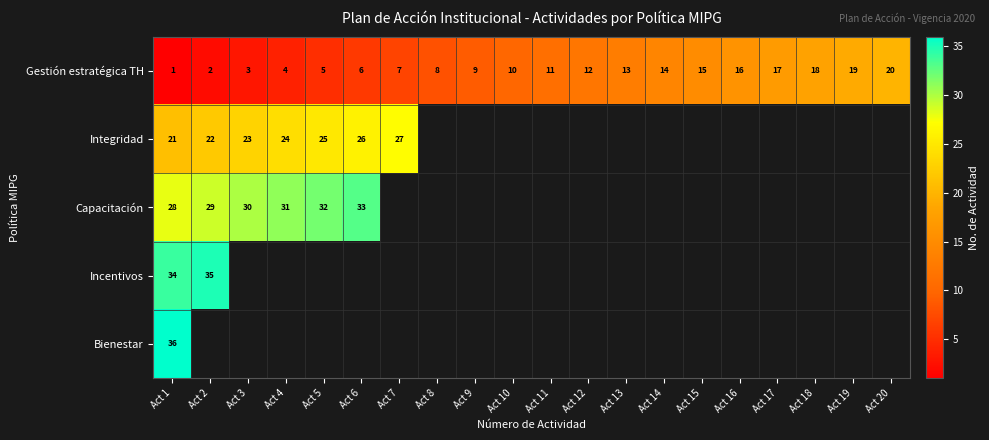

The Integridad series shows 32 at Act 1. True or false?

False